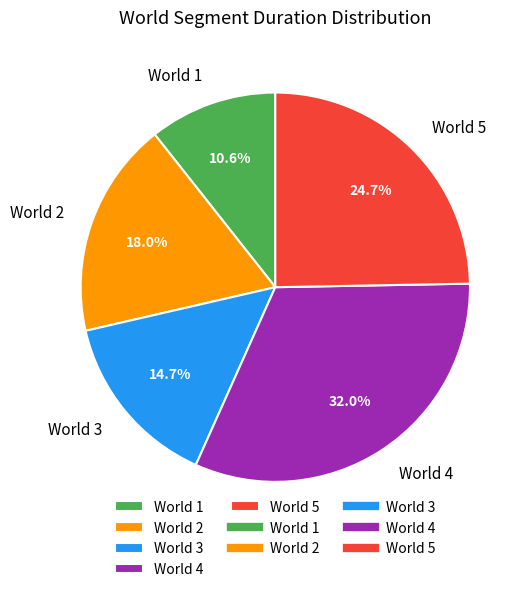

To the nearest percent, what is the difference between the largest and smallest slice percentages?

21%